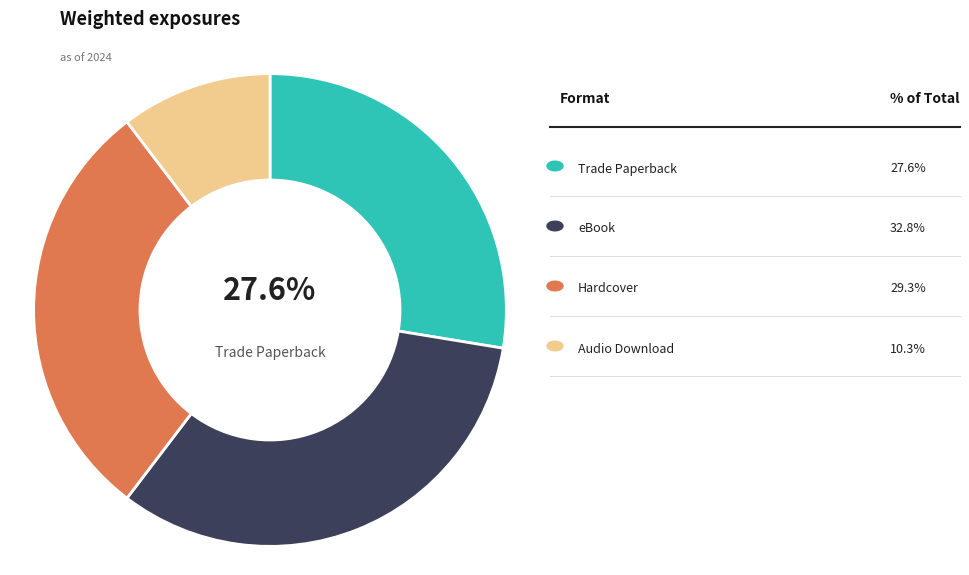

Is there any slice that represents more than half of the pie?

No